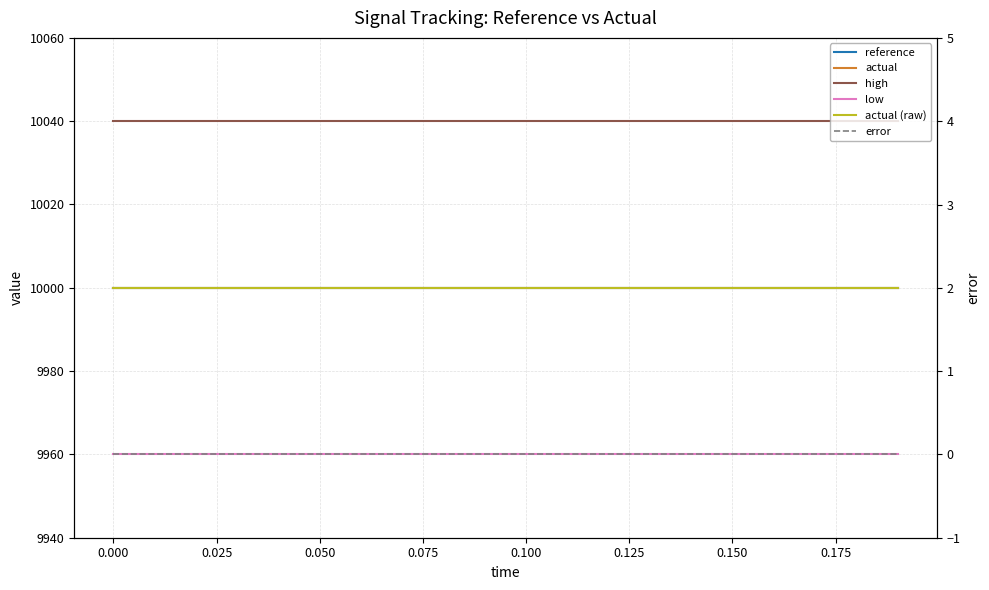

True or false: low and error intersect in this chart.

False